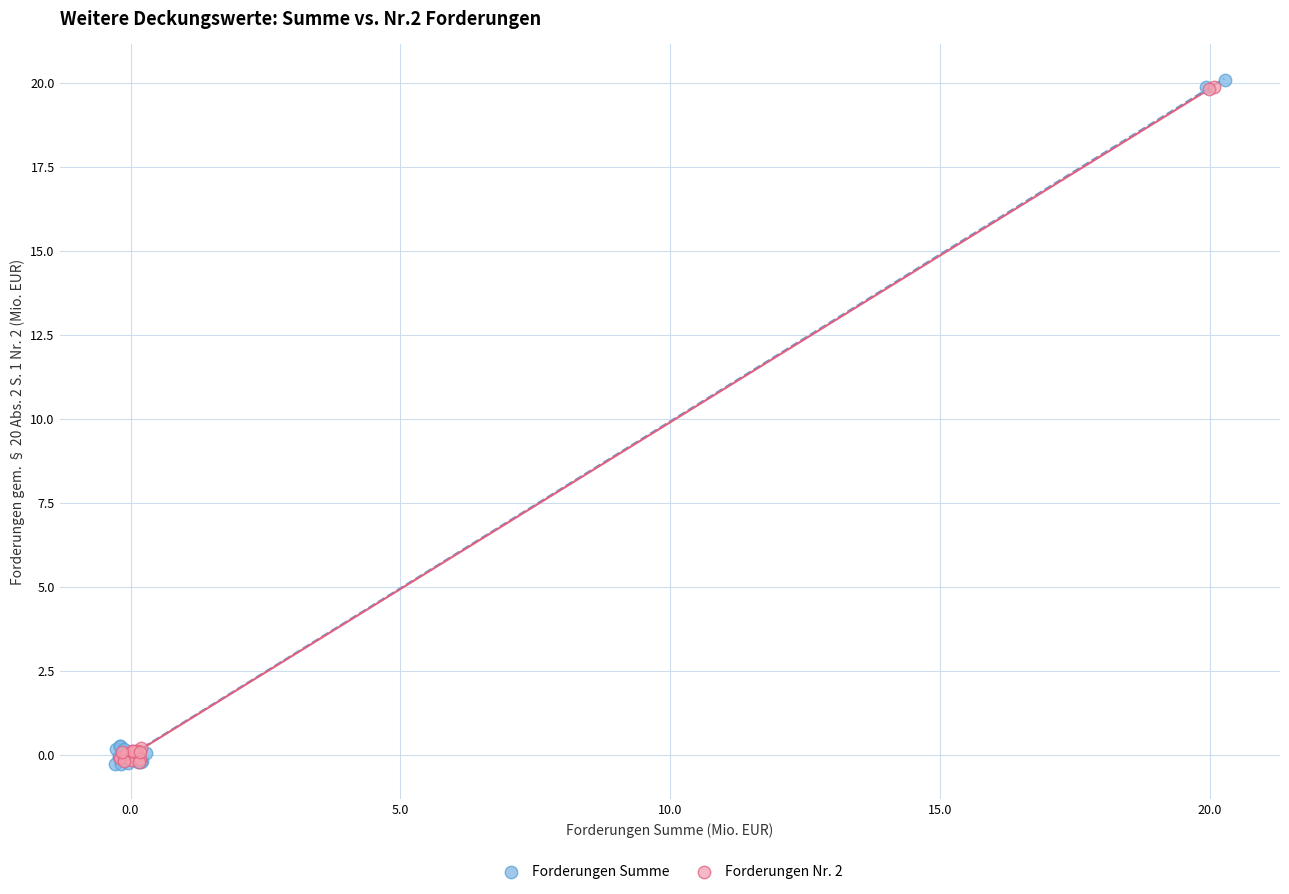

Which series has the largest Y range (max minus min)?

Forderungen Summe